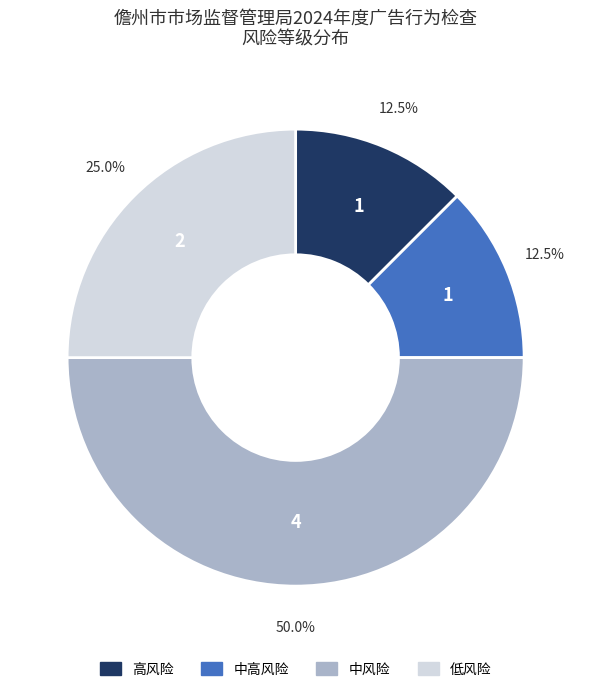

To the nearest percent, what portion does 低风险 represent?

25%